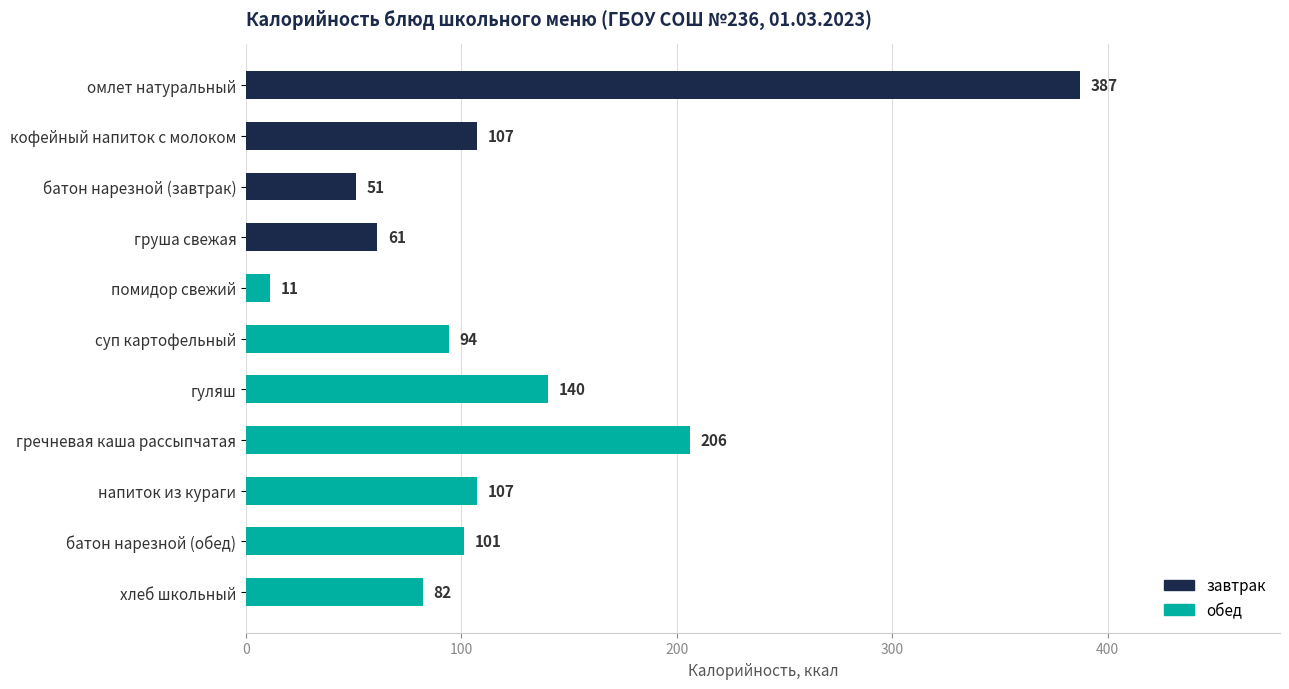

What position from the top is хлеб школьный?

11